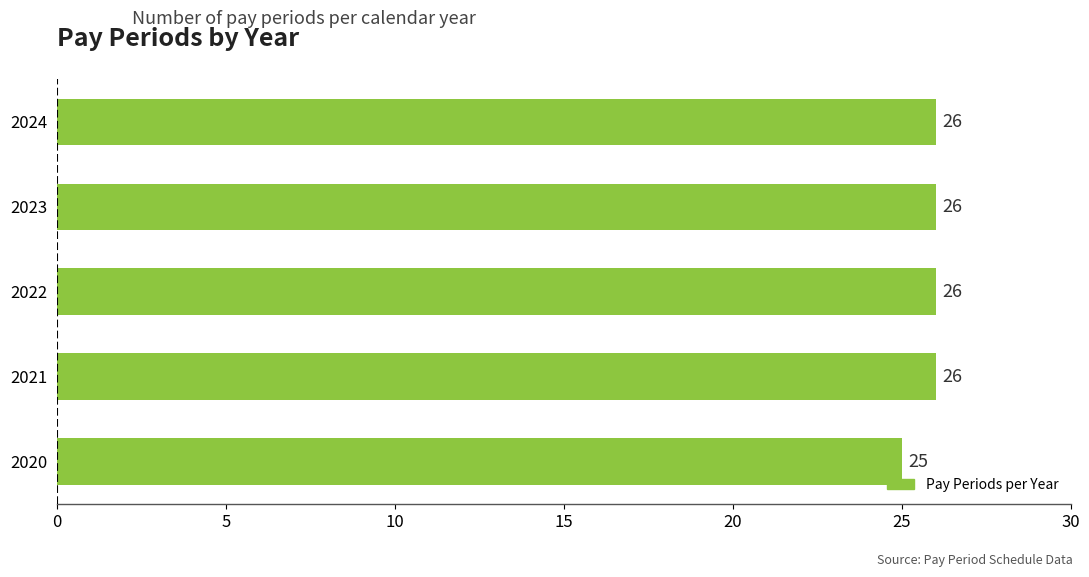

How many values are between 26 and 27?

4